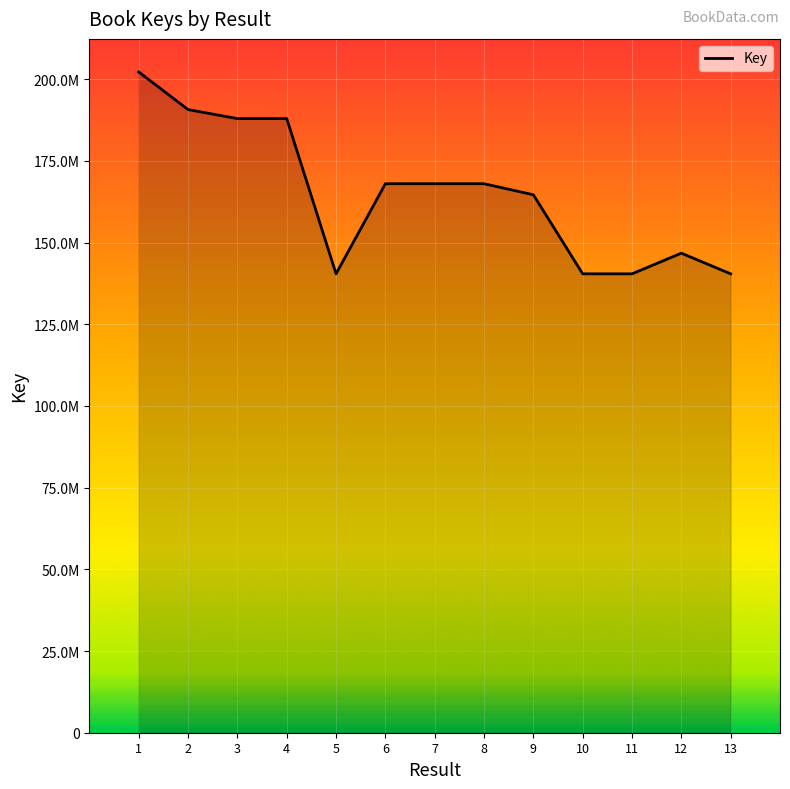

The chart shows a value of 140448017 at 10. True or false?

True